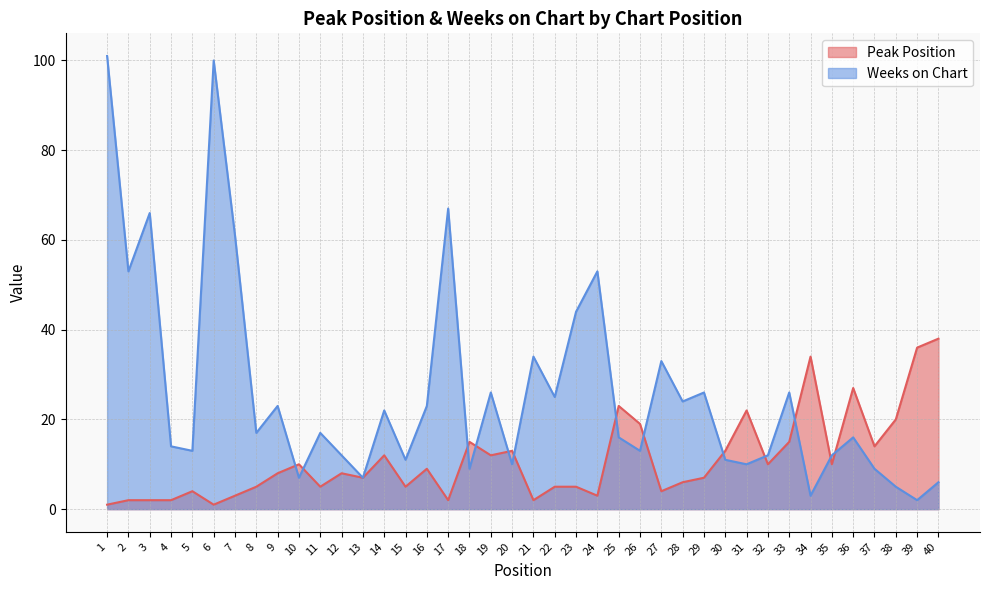

Reading left to right, list all the values displayed in this chart.

Peak Position: 1=1	2=2	3=2	4=2	5=4	6=1	7=3	8=5	9=8	10=10	11=5	12=8	13=7	14=12	15=5	16=9	17=2	18=15	19=12	20=13	21=2	22=5	23=5	24=3	25=23	26=19	27=4	28=6	29=7	30=13	31=22	32=10	33=15	34=34	35=10	36=27	37=14	38=20	39=36	40=38
Weeks on Chart: 1=101	2=53	3=66	4=14	5=13	6=100	7=61	8=17	9=23	10=7	11=17	12=12	13=7	14=22	15=11	16=23	17=67	18=9	19=26	20=10	21=34	22=25	23=44	24=53	25=16	26=13	27=33	28=24	29=26	30=11	31=10	32=12	33=26	34=3	35=12	36=16	37=9	38=5	39=2	40=6